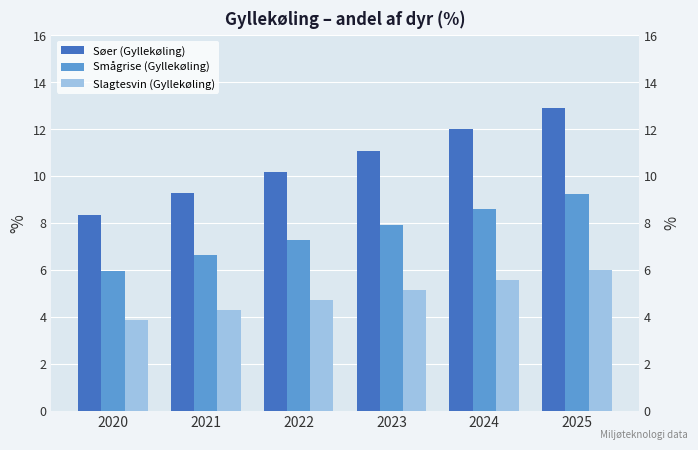

Reading left to right, extract all data points from this chart.

Søer (Gyllekøling): 2020=8.3	2021=9.3	2022=10.2	2023=11.1	2024=12.0	2025=12.9
Smågrise (Gyllekøling): 2020=6.0	2021=6.6	2022=7.3	2023=7.9	2024=8.6	2025=9.2
Slagtesvin (Gyllekøling): 2020=3.9	2021=4.3	2022=4.7	2023=5.1	2024=5.6	2025=6.0